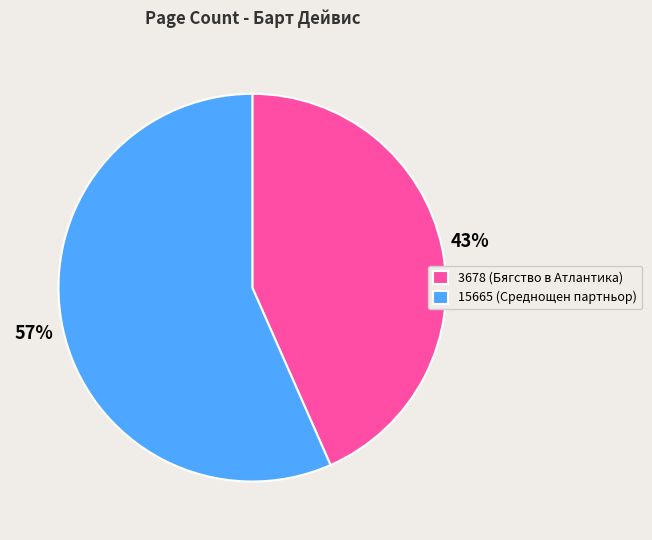

Do 3678 and 15665 together represent more than half of the pie?

Yes